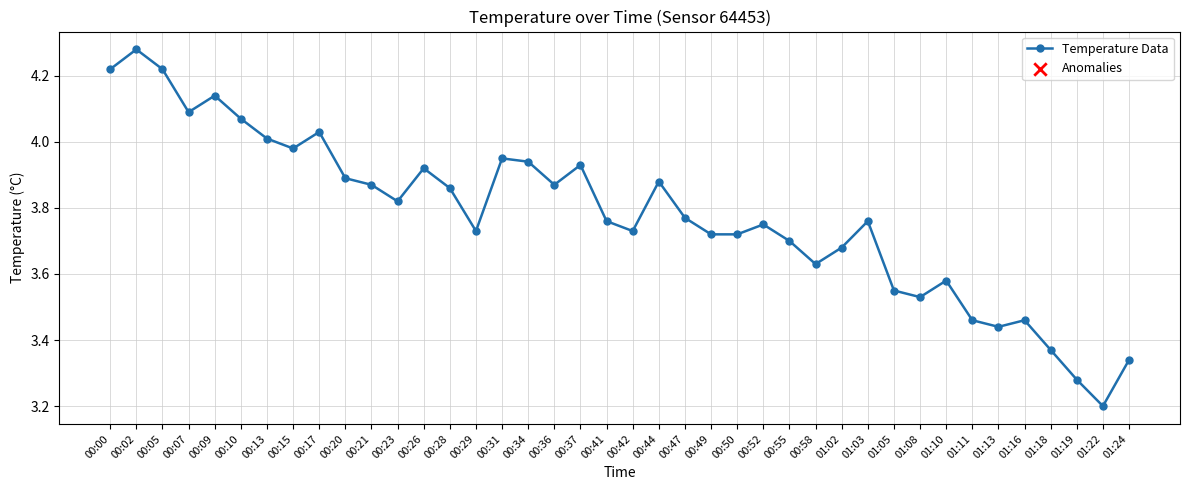

What is the ratio of the value at 00:05 to the value at 01:19?

1.3